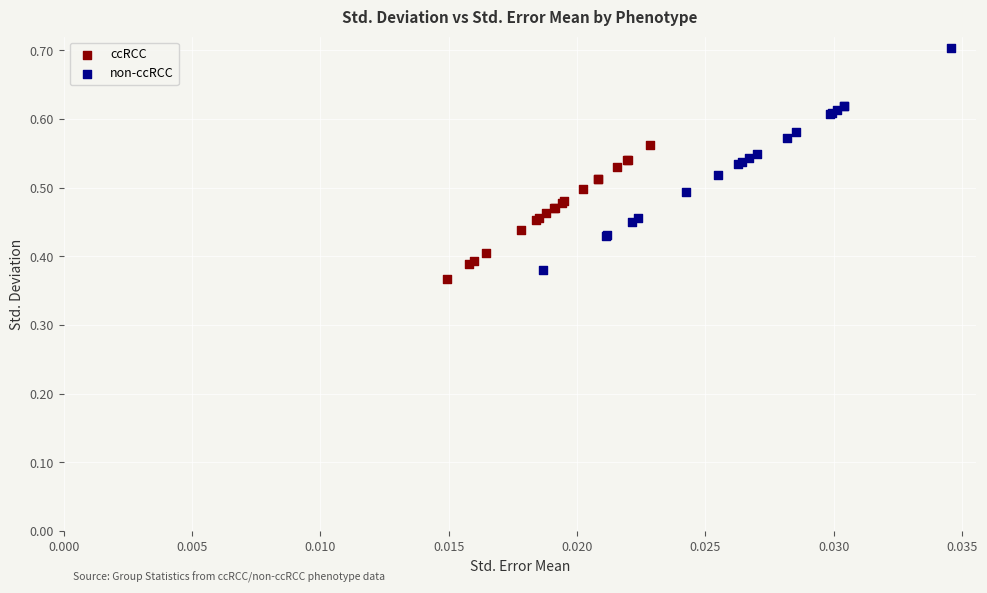

Which series has the largest Y range (max minus min)?

non-ccRCC